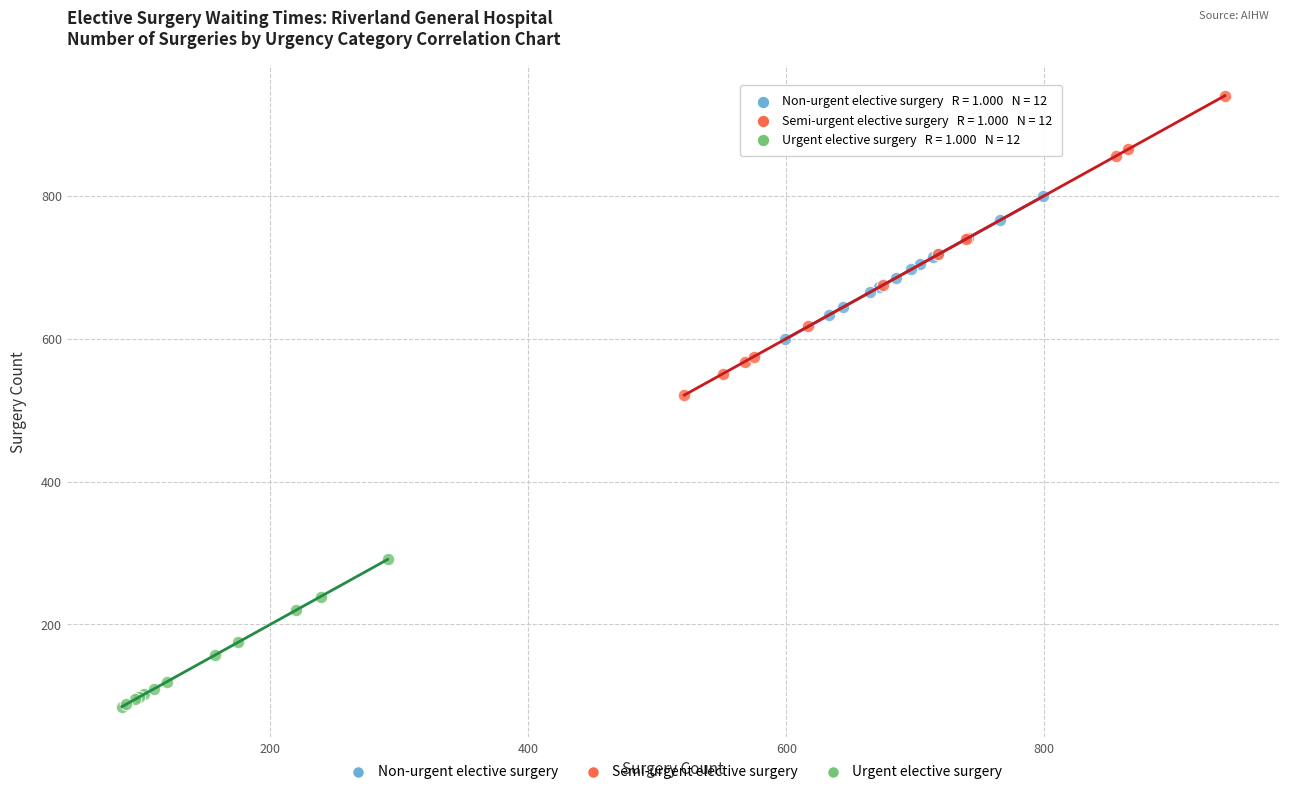

Which series contains the lowest Y value?

Urgent elective surgery